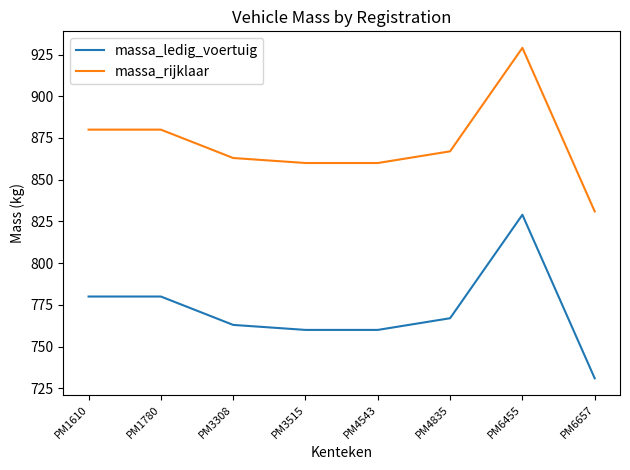

What is the approximate value of massa_ledig_voertuig at PM6455, to the nearest 10?

830